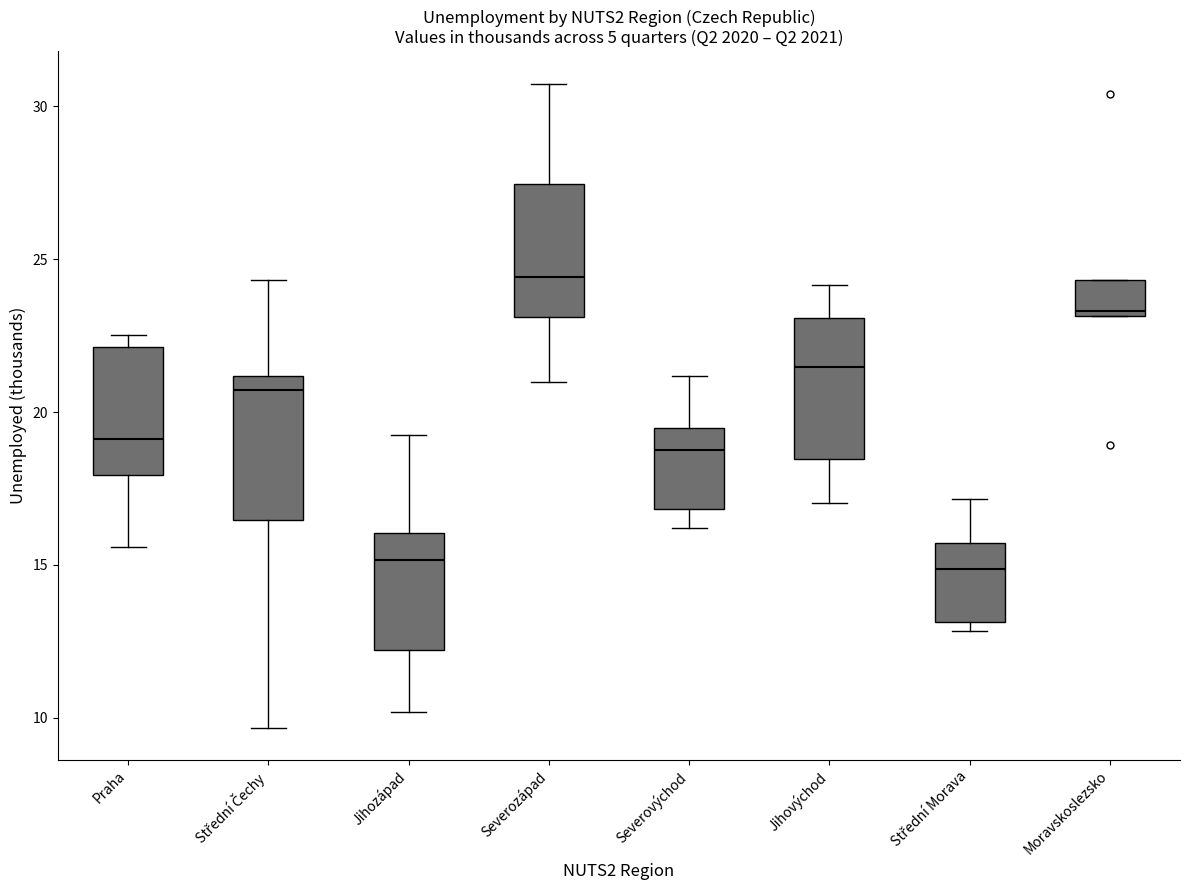

Reading left to right, read every box against the y-axis: the position of its median line, the range the box covers, and the ends of its whiskers. The values are not printed on the chart, so give them approximately, as read against the axis.

Praha: median 19.0, box 18.0 to 22.0, whiskers 15.5 to 22.5
Střední Čechy: median 20.5, box 16.5 to 21.0, whiskers 9.5 to 24.5
Jihozápad: median 15.0, box 12.0 to 16.0, whiskers 10.0 to 19.0
Severozápad: median 24.5, box 23.0 to 27.5, whiskers 21.0 to 30.5
Severovýchod: median 18.5, box 17.0 to 19.5, whiskers 16.0 to 21.0
Jihovýchod: median 21.5, box 18.5 to 23.0, whiskers 17.0 to 24.0
Střední Morava: median 15.0, box 13.0 to 15.5, whiskers 13.0 (just below the box's lower edge) to 17.0
Moravskoslezsko: median 23.5, box 23.0 to 24.5, whiskers 23.0 to 24.5